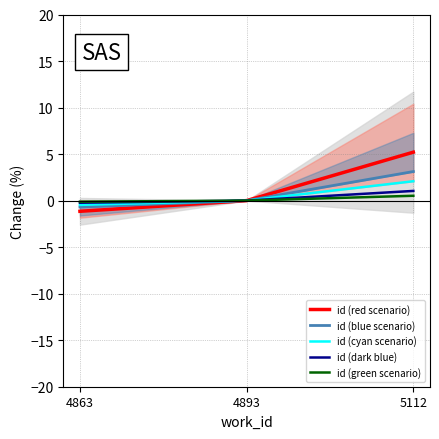

How many series are shown in this chart?

5